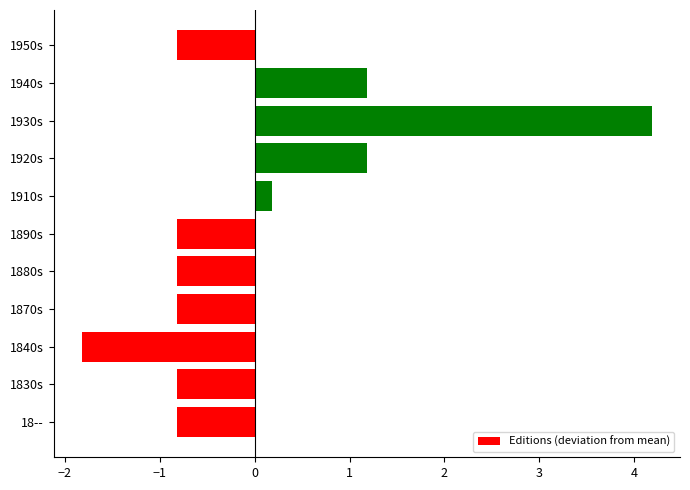

Reading bottom to top, list all the values displayed in this chart.

-0.8	-0.8	-1.8	-0.8	-0.8	-0.8	0.2	1.2	4.2	1.2	-0.8